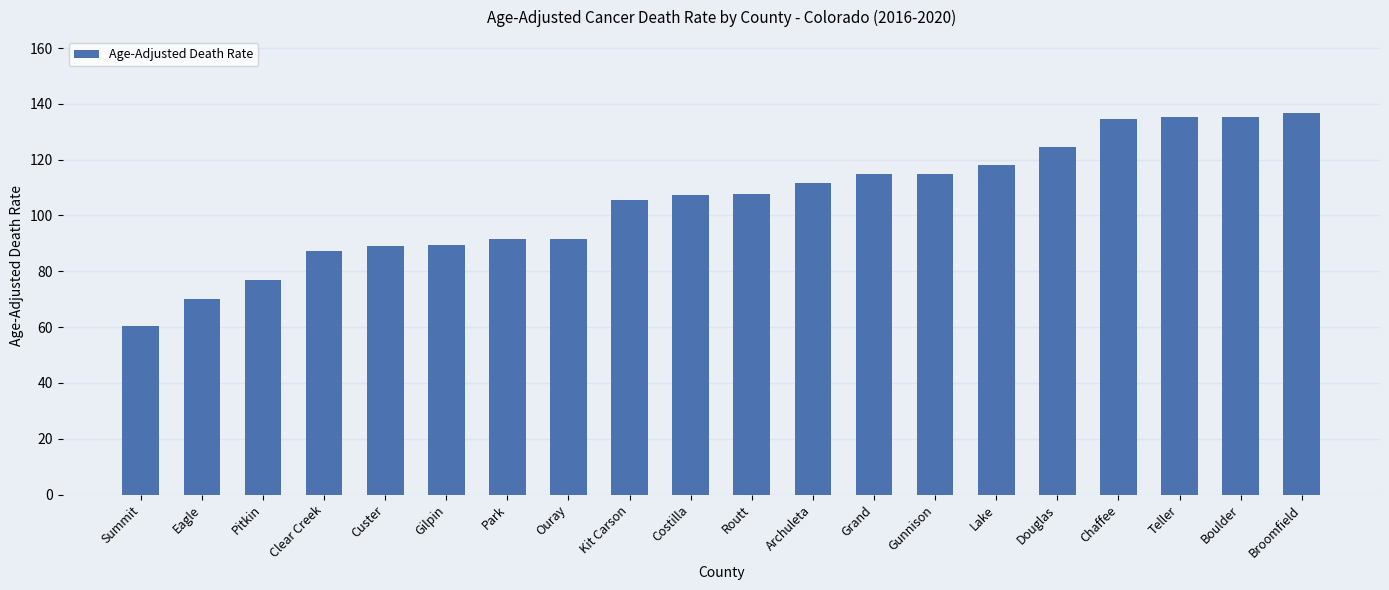

Between Park and Summit, which is larger?

Park